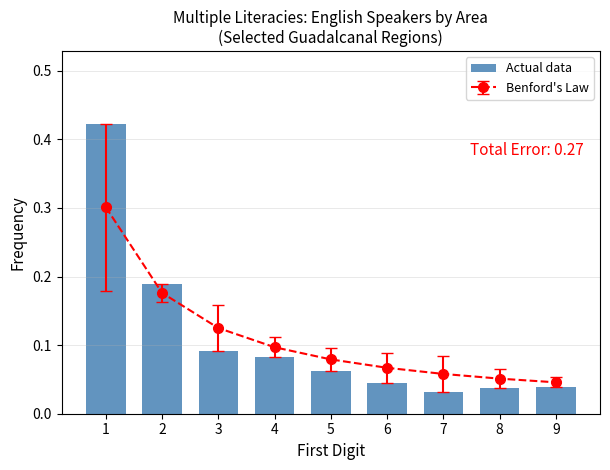

What is the sum of all values?

1.0